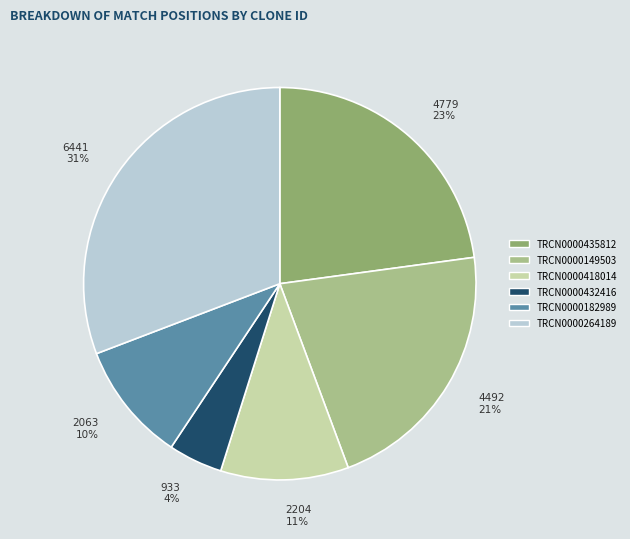

Approximately how many times larger is the value at TRCN0000435812 compared to TRCN0000182989?

2.3